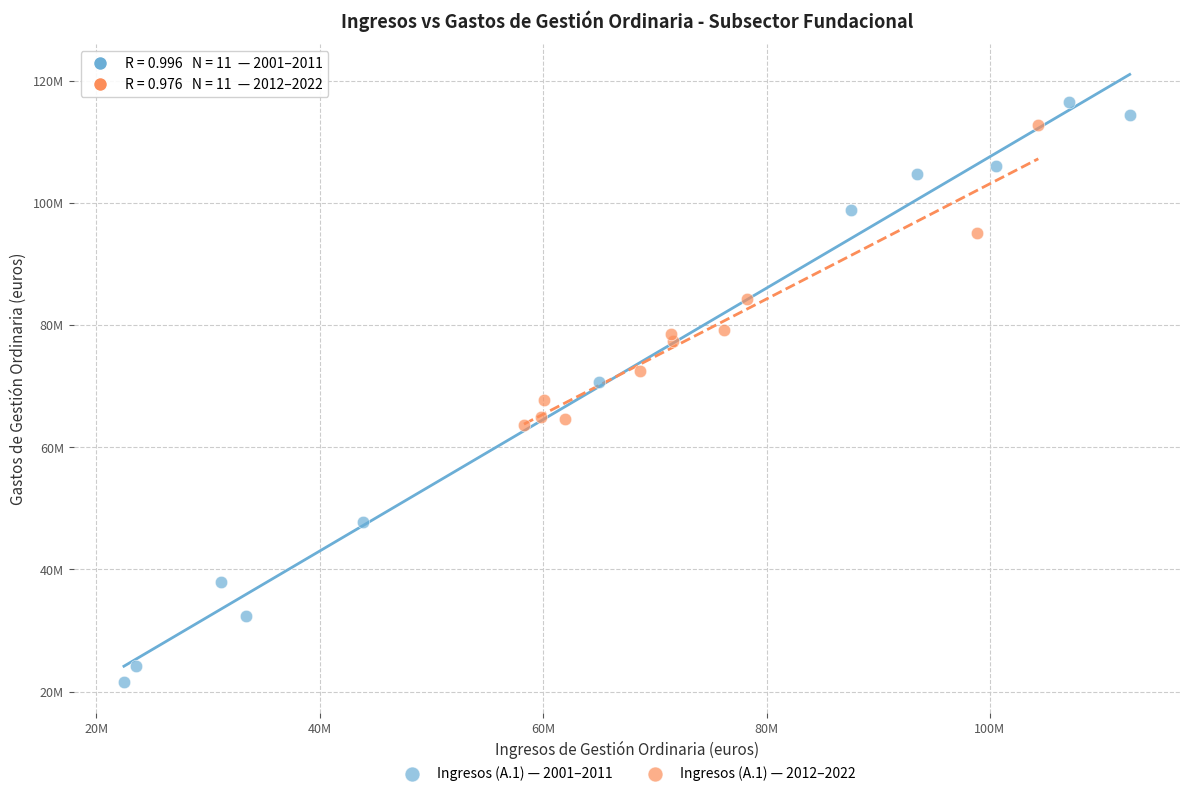

What are all the series names shown in the legend?

Ingresos (A.1) — 2001–2011, Ingresos (A.1) — 2012–2022